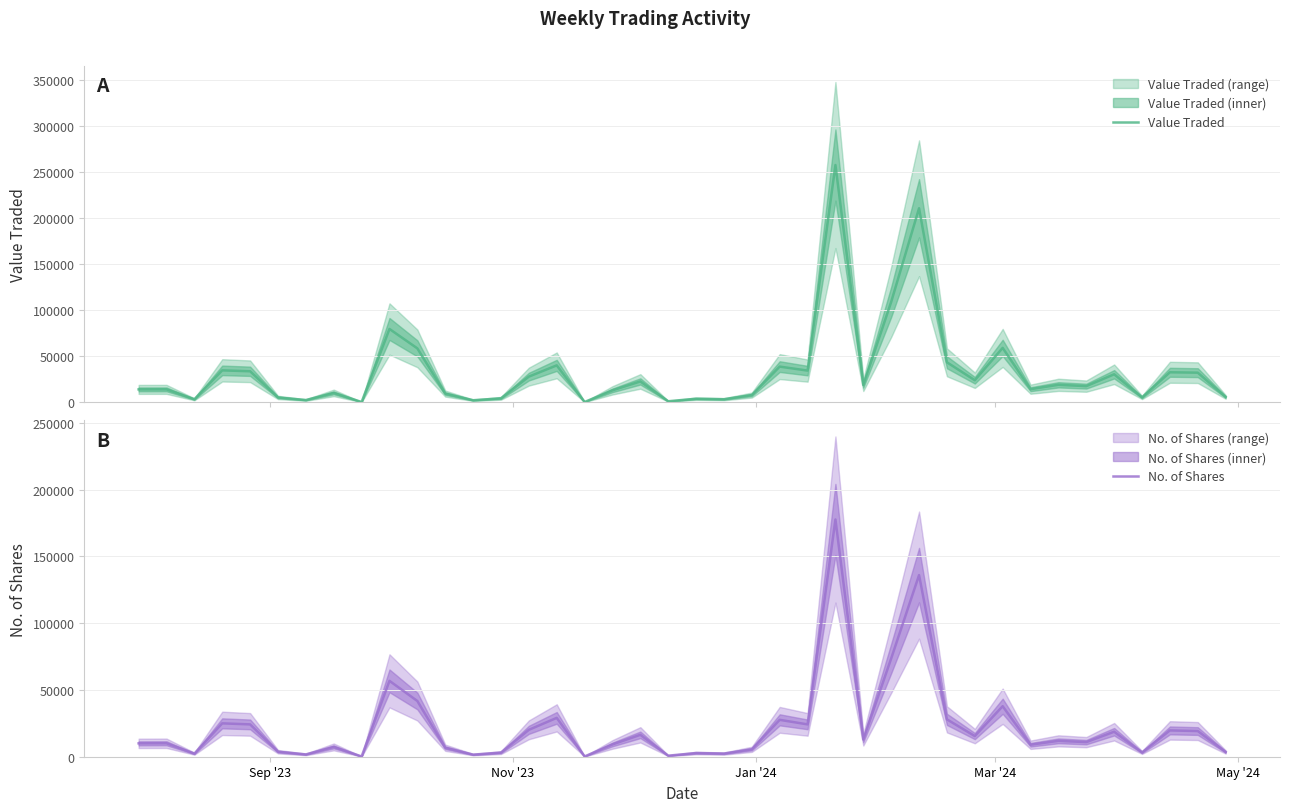

Count the number of categories in the chart.

40